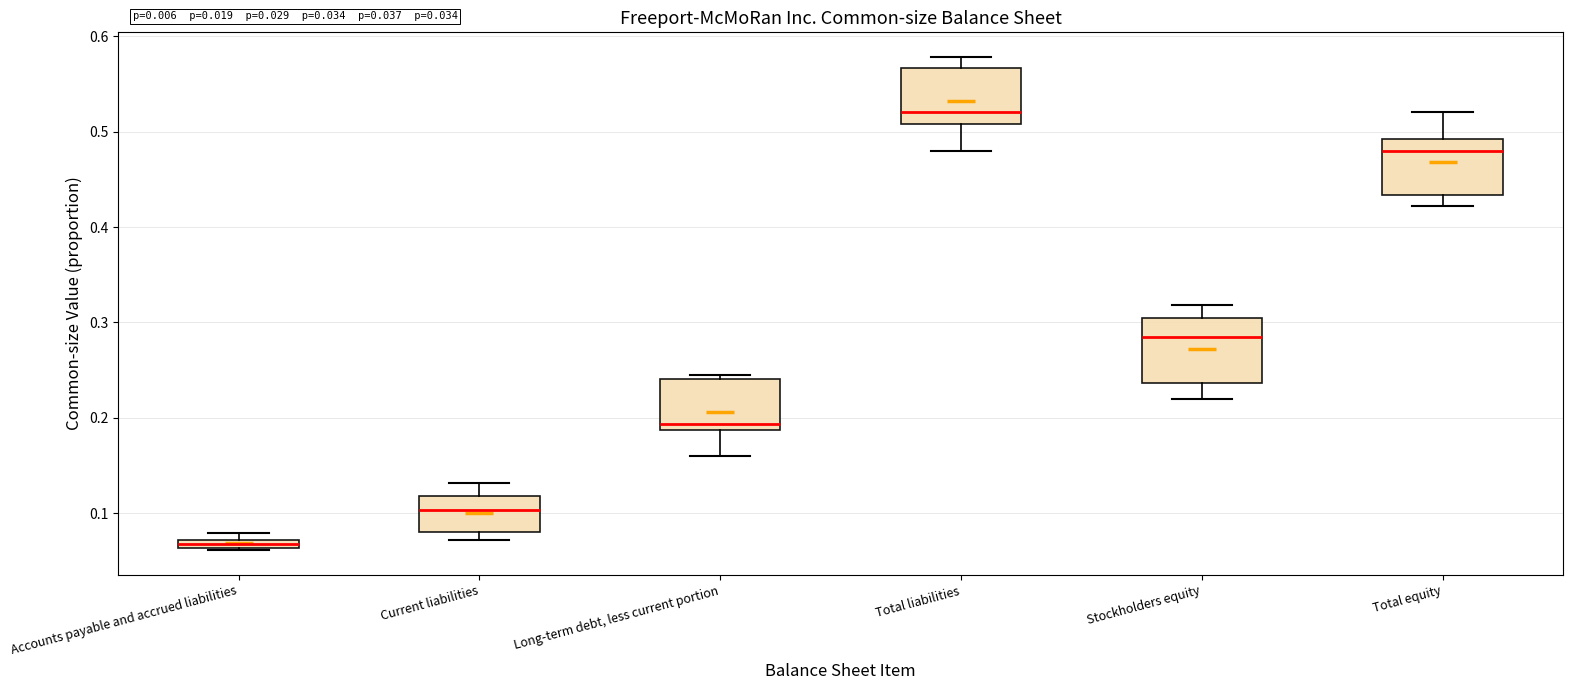

Where does the lower whisker of the box for Total equity end on the y-axis? The values are not printed on the chart, so give them approximately, as read against the axis.

0.42